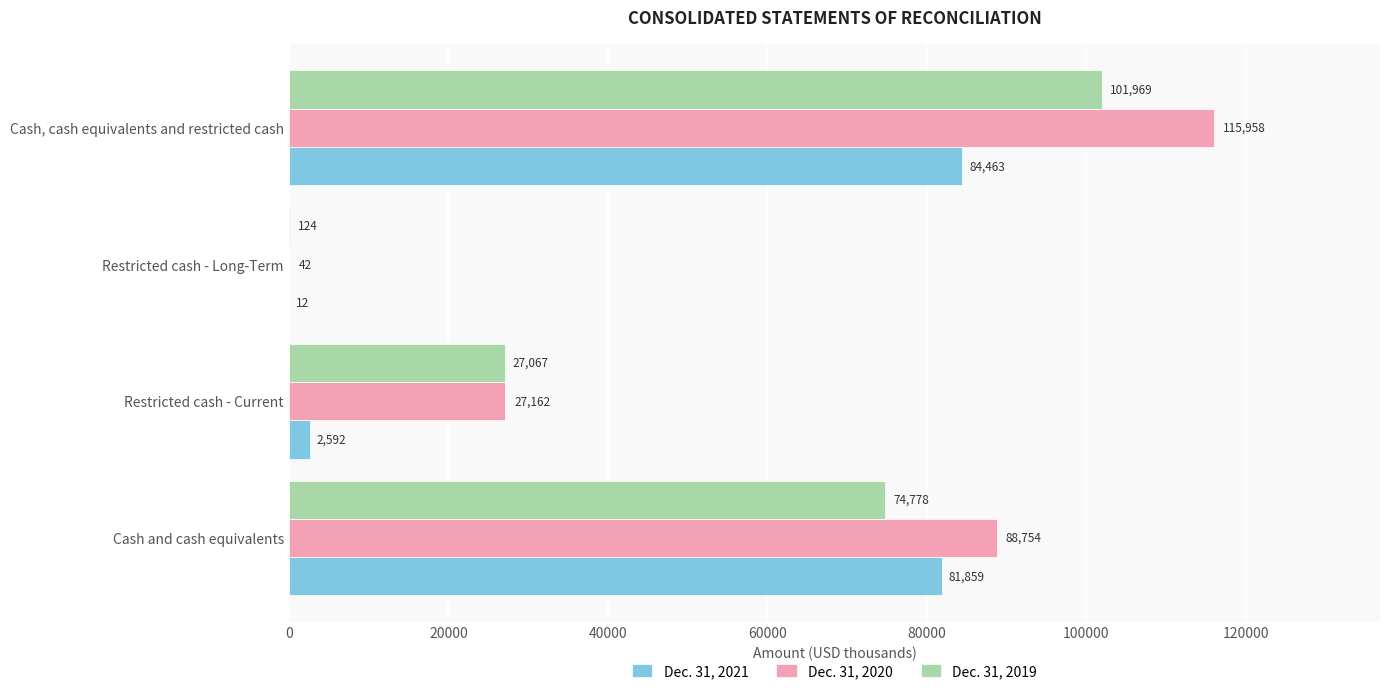

Is it true that Dec. 31, 2020 equals 27162 at Restricted cash - Current?

True